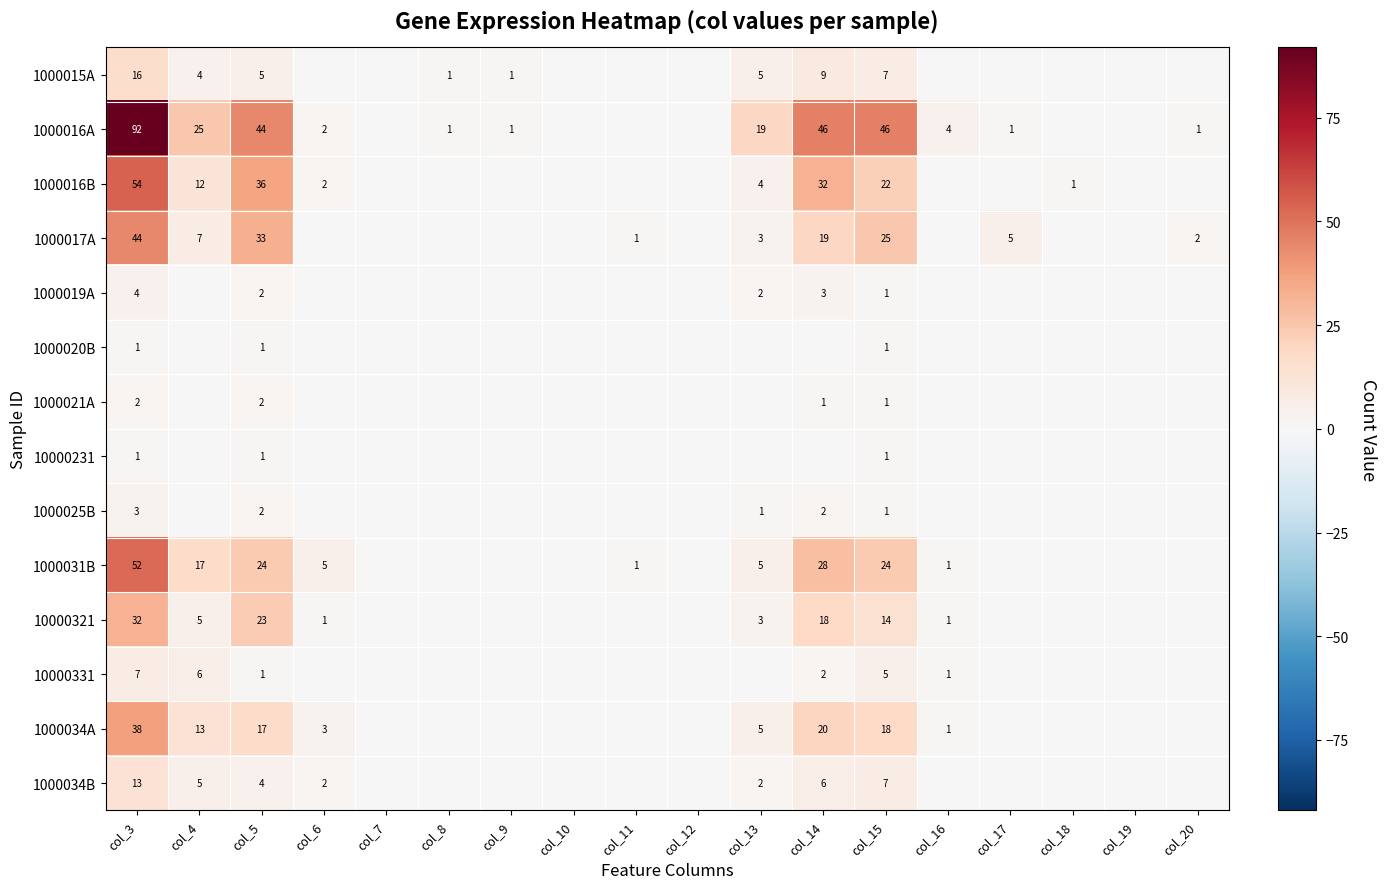

True or false: 10000331 has a value of 1 at col_5.

True